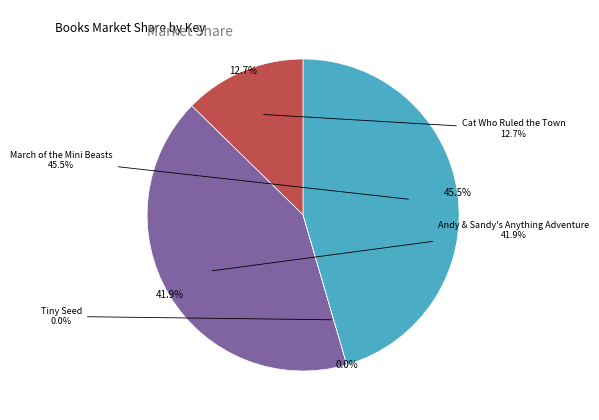

Which category has the smallest portion of the pie?

Tiny Seed